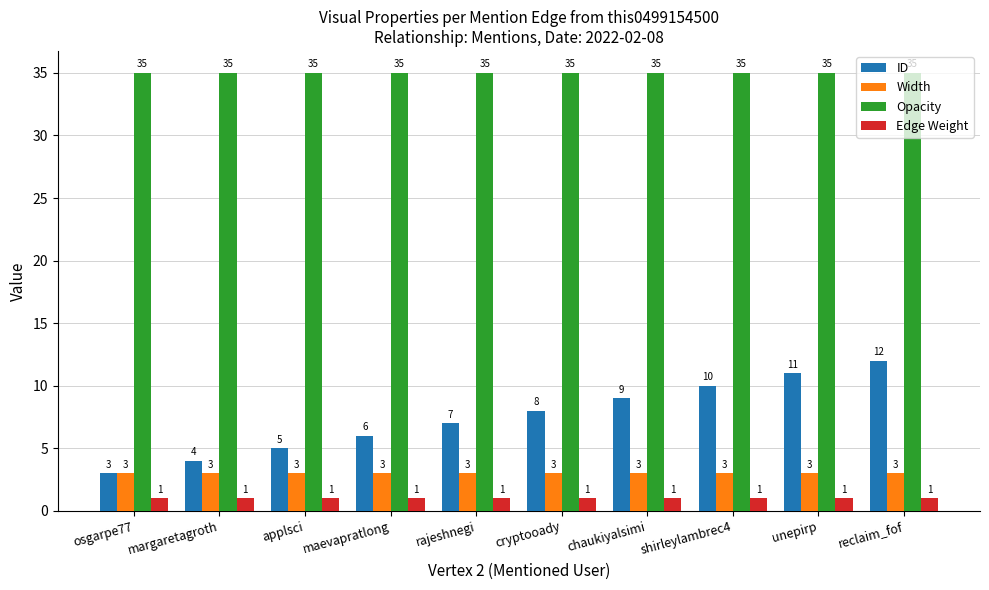

At which category is the sum across all series the highest?

reclaim_fof